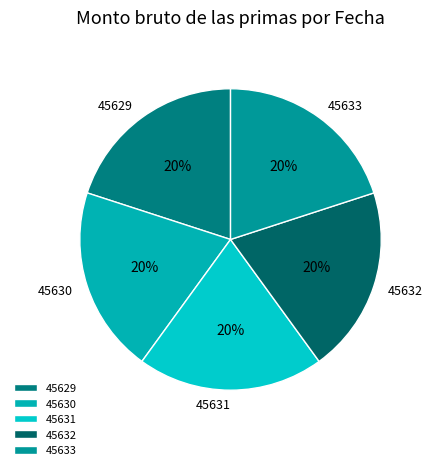

Count the number of slices in the pie.

5